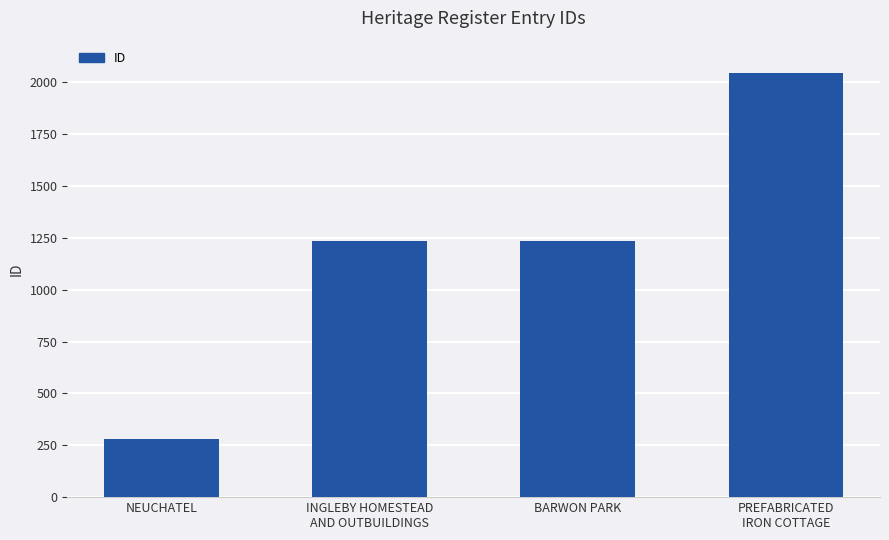

What is the maximum value shown in the chart?

2044